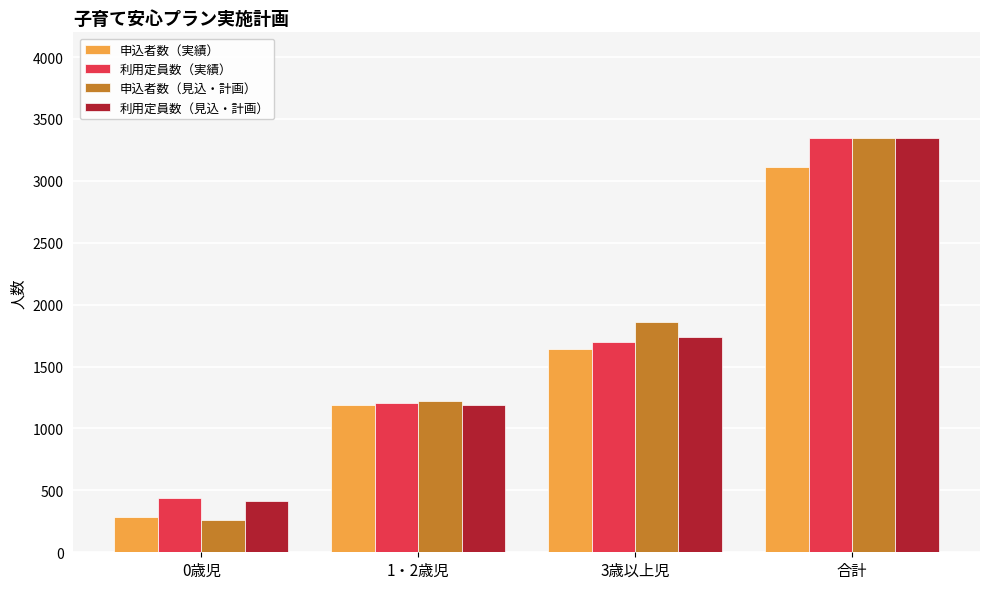

List the labels in order of 利用定員数（見込・計画） value, largest first.

合計, 3歳以上児, 1・2歳児, 0歳児